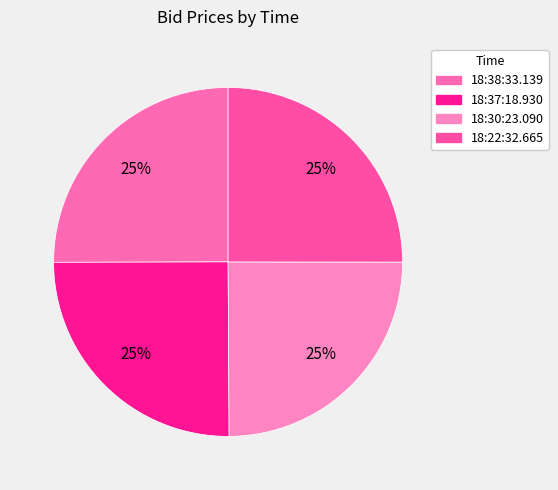

Rank the categories by value from highest to lowest.

18:37:18.930, 18:38:33.139, 18:22:32.665, 18:30:23.090